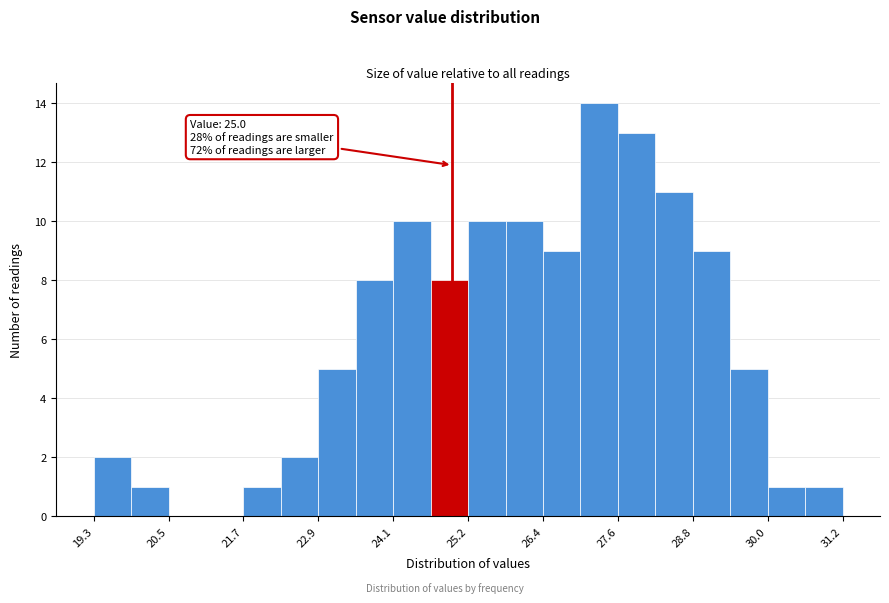

Around what value on the x-axis is the tallest bar? Give the approximate position of its centre, as read against the axis.

27.4